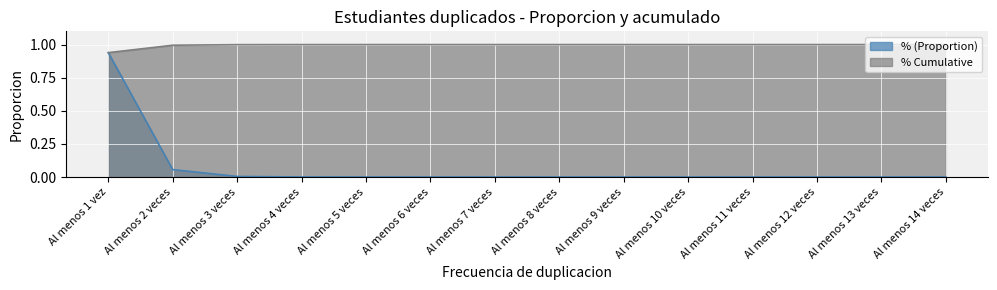

What is the label of the 4th point from the left?

Al menos 4 veces